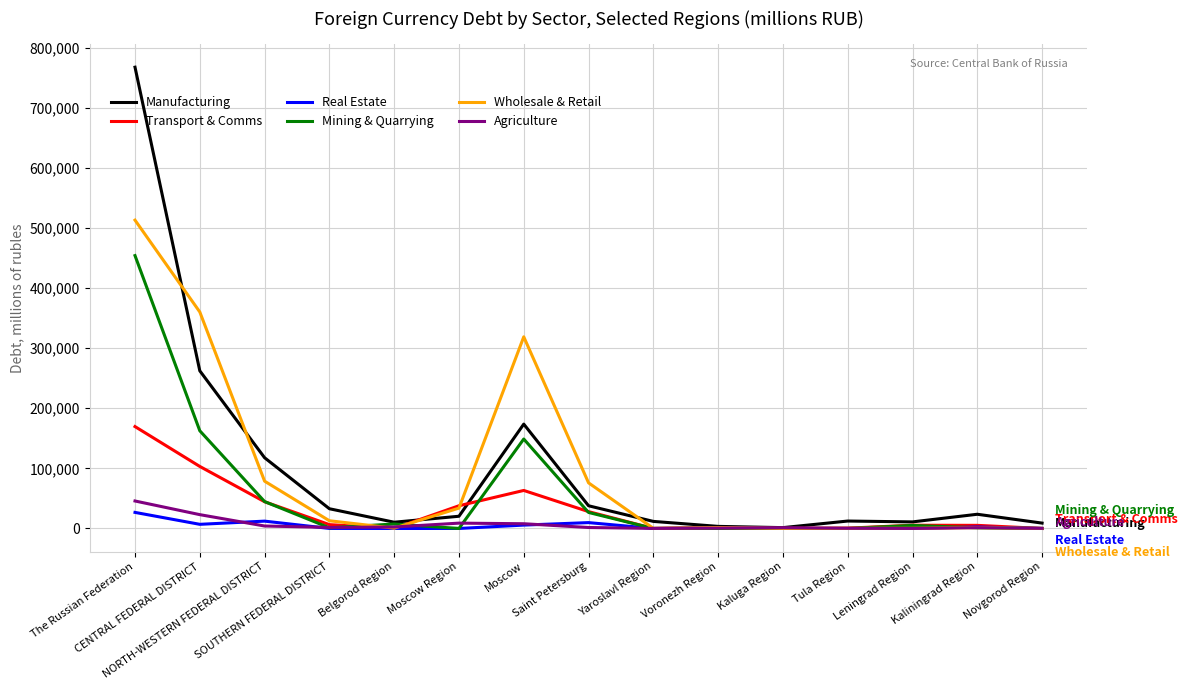

What is the maximum value for Transport & Comms?

169516